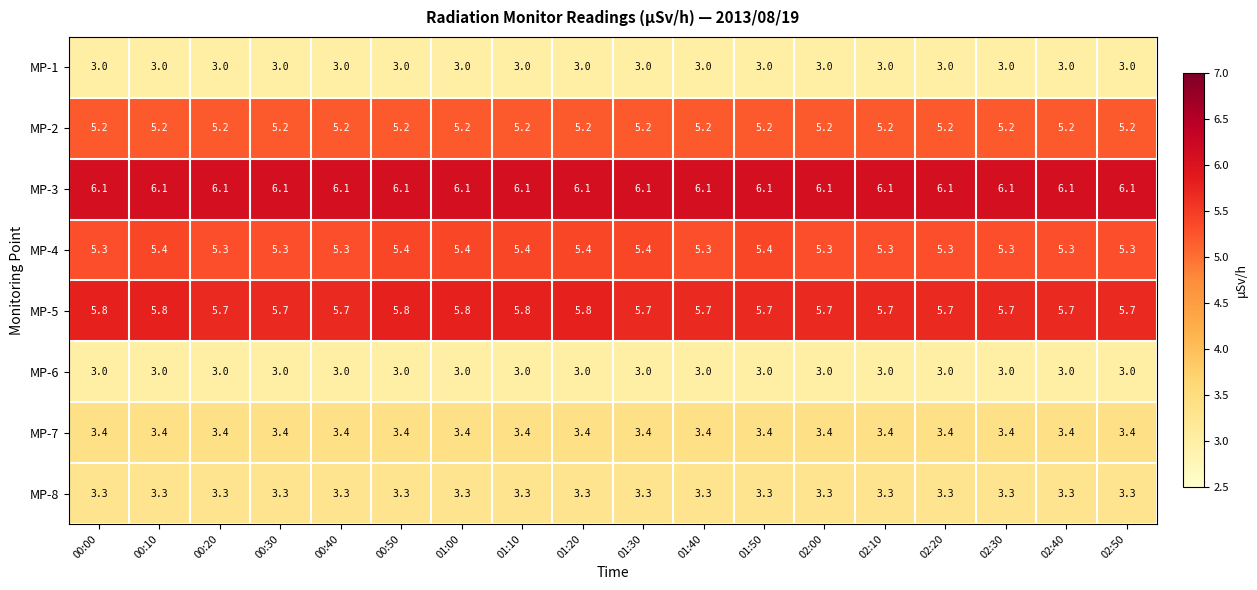

Is it true that MP-8 equals 3.3 at 01:50?

True